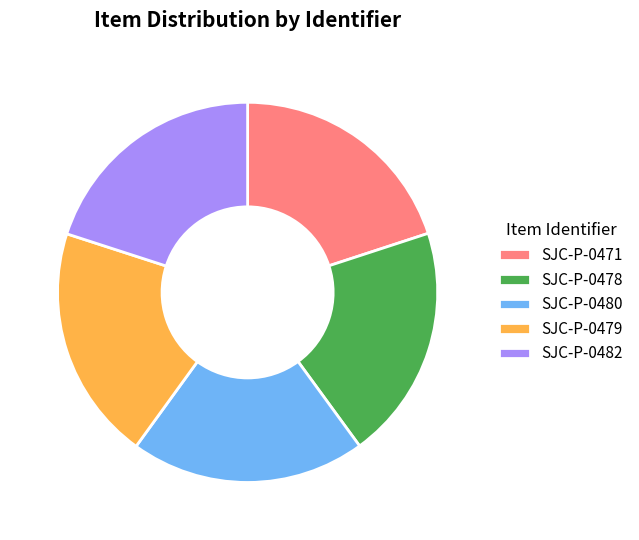

Is the sum of SJC-P-0471 and SJC-P-0478 greater than half?

No